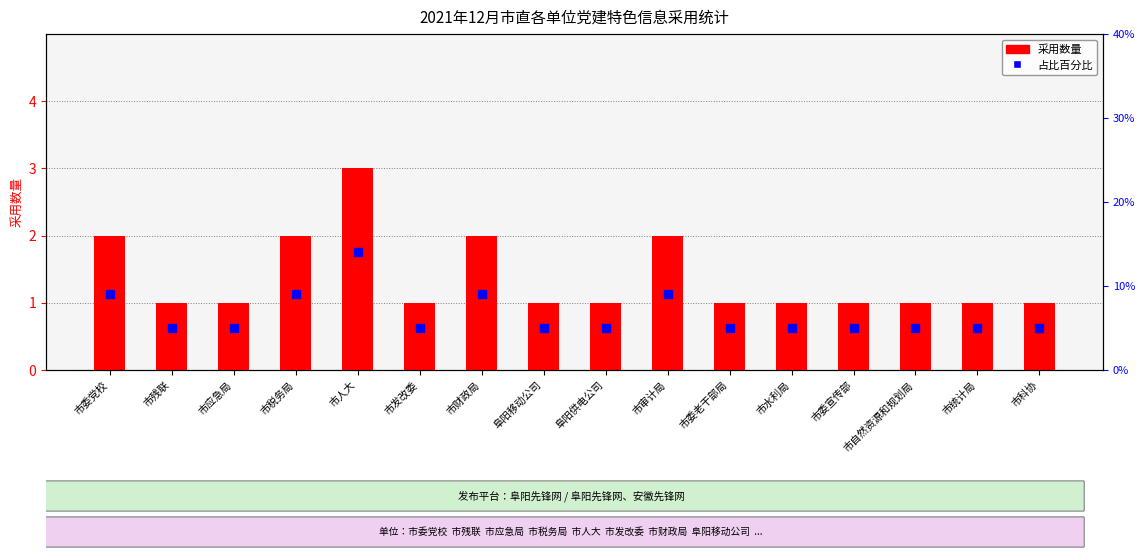

How many groups of bars are there?

16